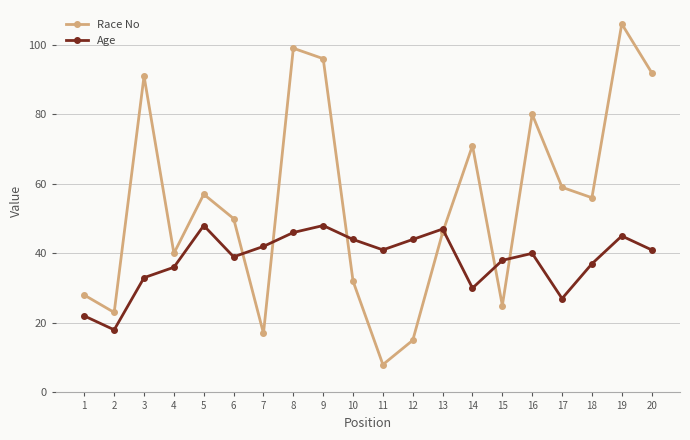

Read the Race No value at 10.

32